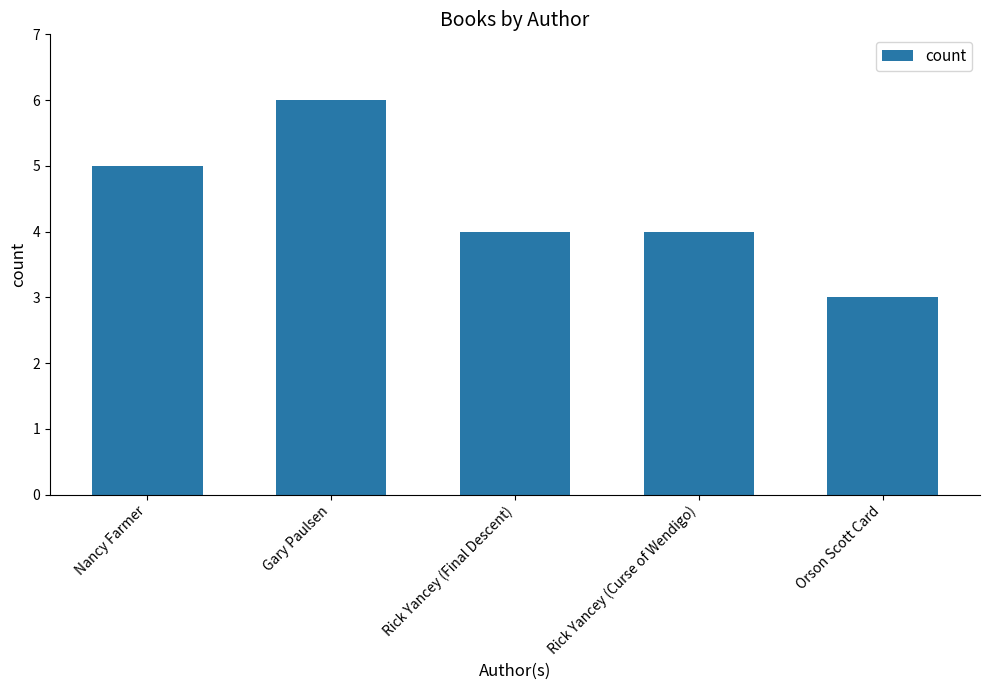

True or false: the data shows 6 at Gary Paulsen.

True